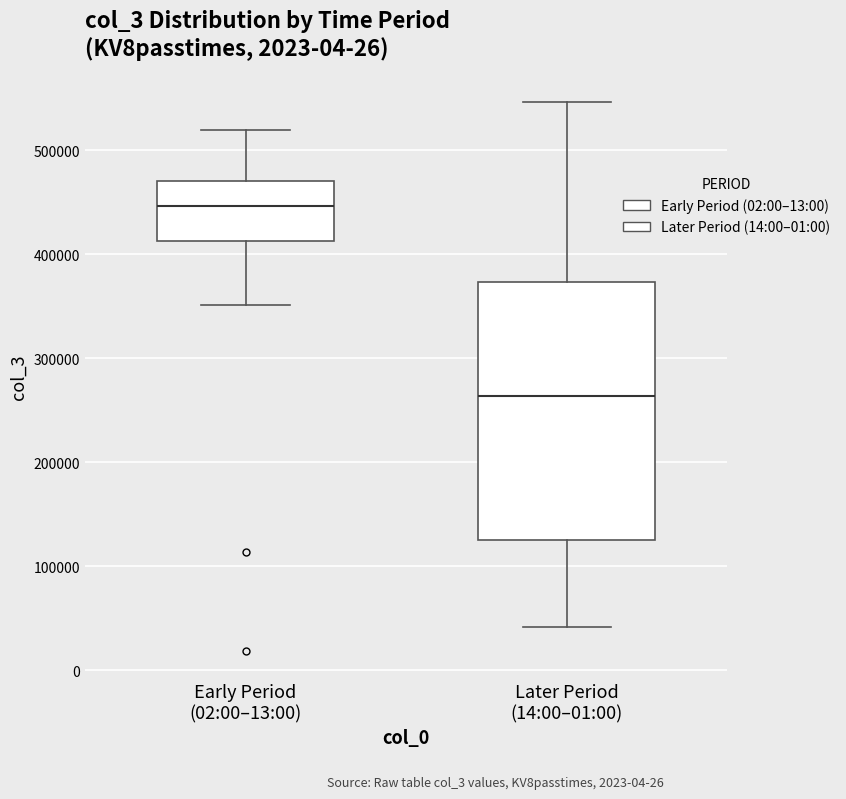

Which box's median line is the highest?

Early Period (02:00–13:00)